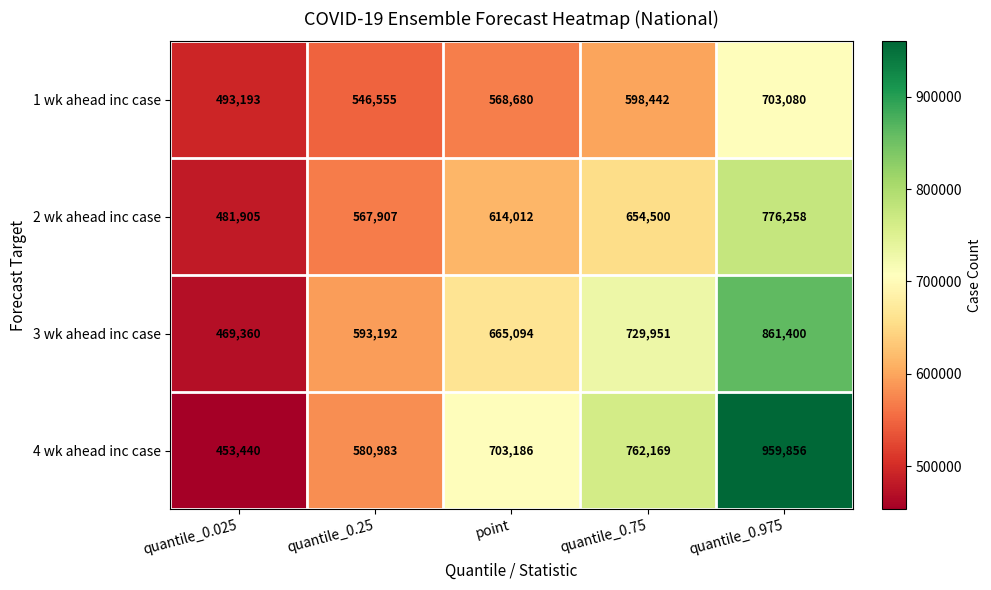

Is it true that 2 wk ahead inc case equals 804201 at quantile_0.025?

False